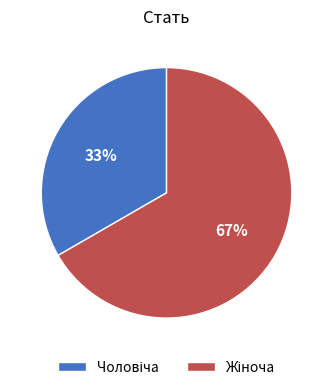

Does any single category account for the majority?

Yes